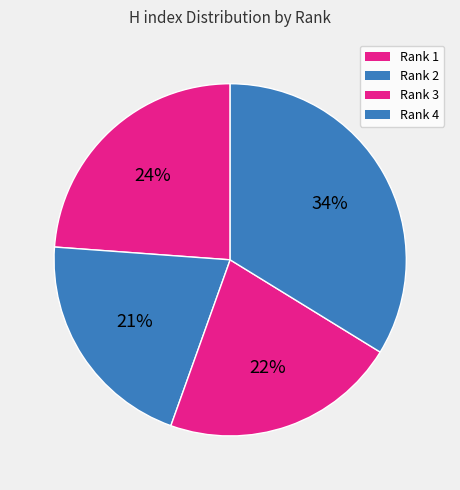

Which has a higher value, Rank 4 or Rank 1?

Rank 4